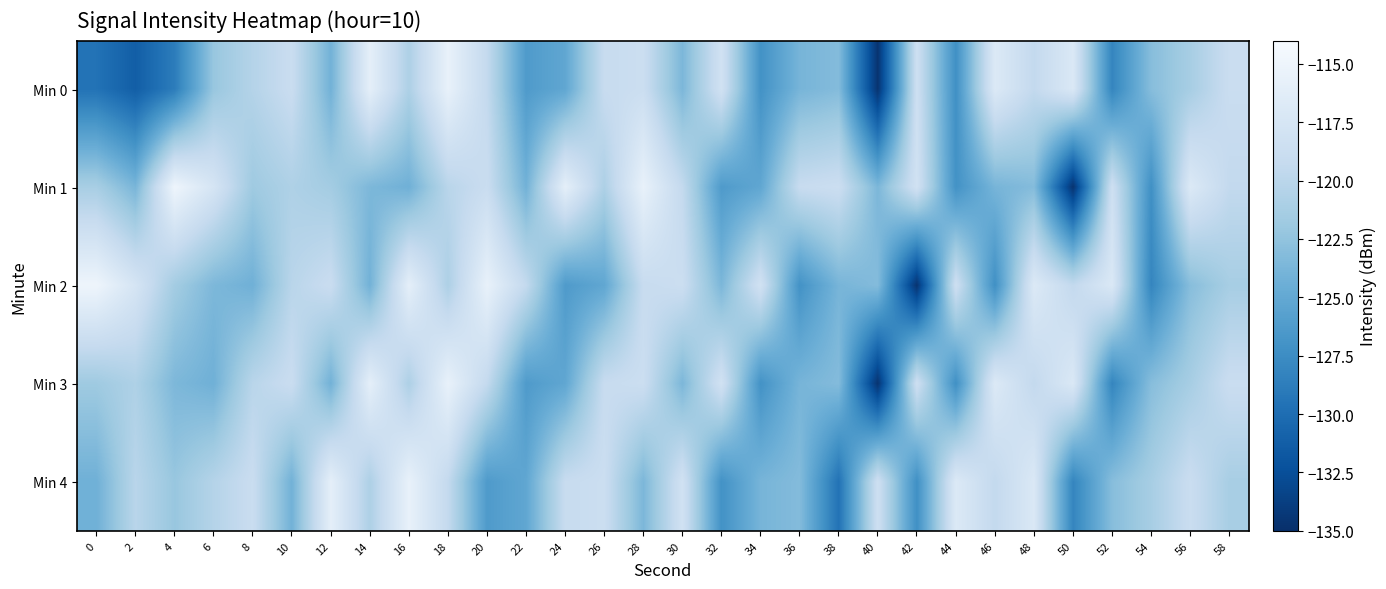

Between 16 and 40, which is larger?

16